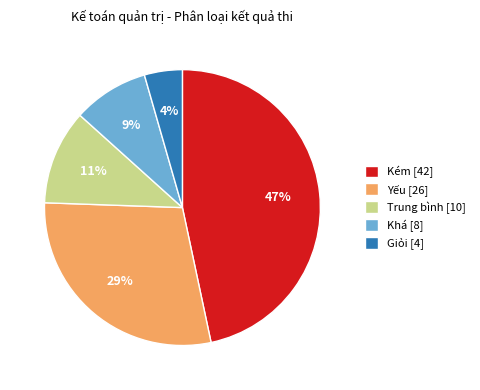

What is the largest slice in the pie chart?

Kém [42]